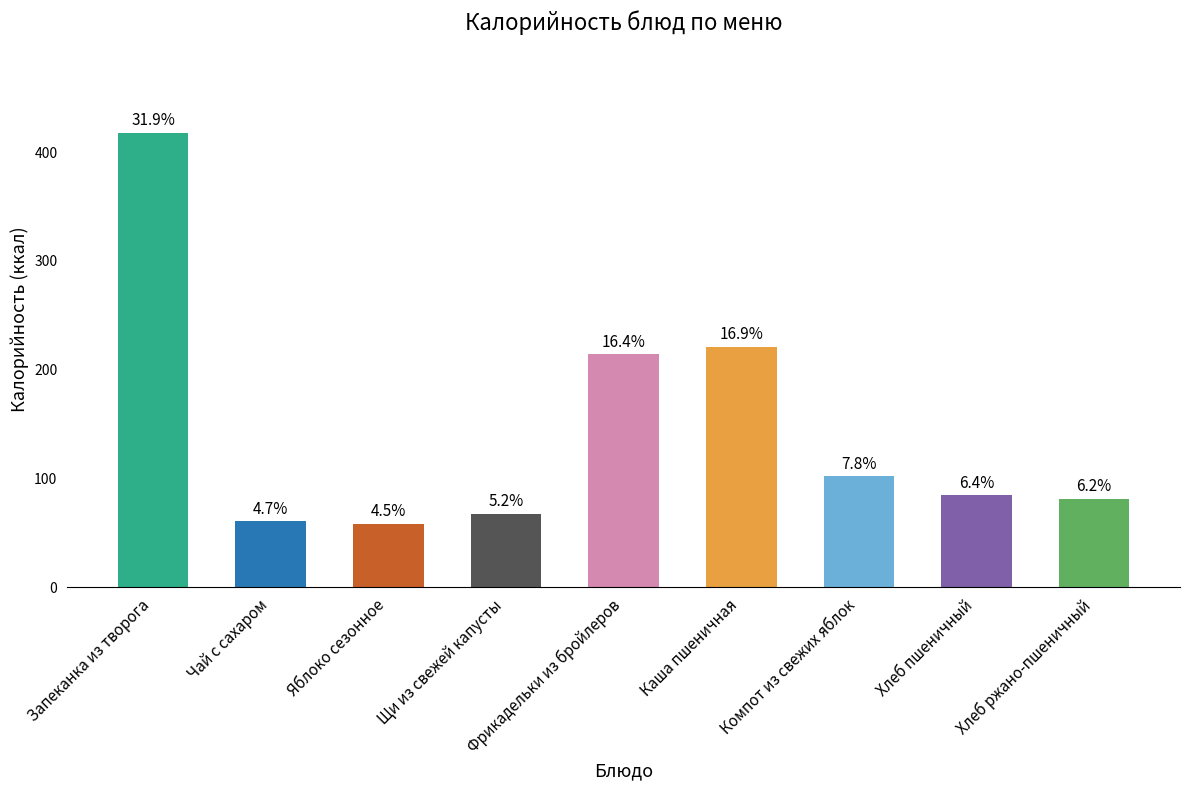

What is the value of the 6th bar from the left?

221.2